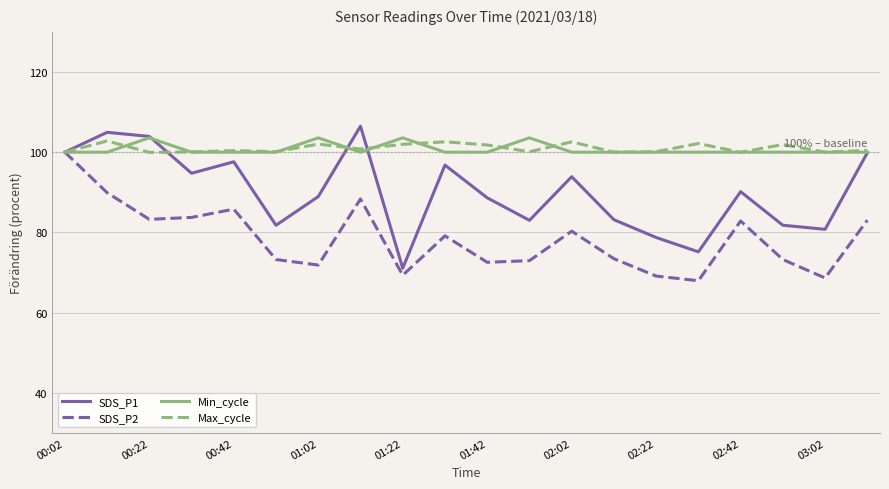

What is the minimum value shown in the chart?

67.9